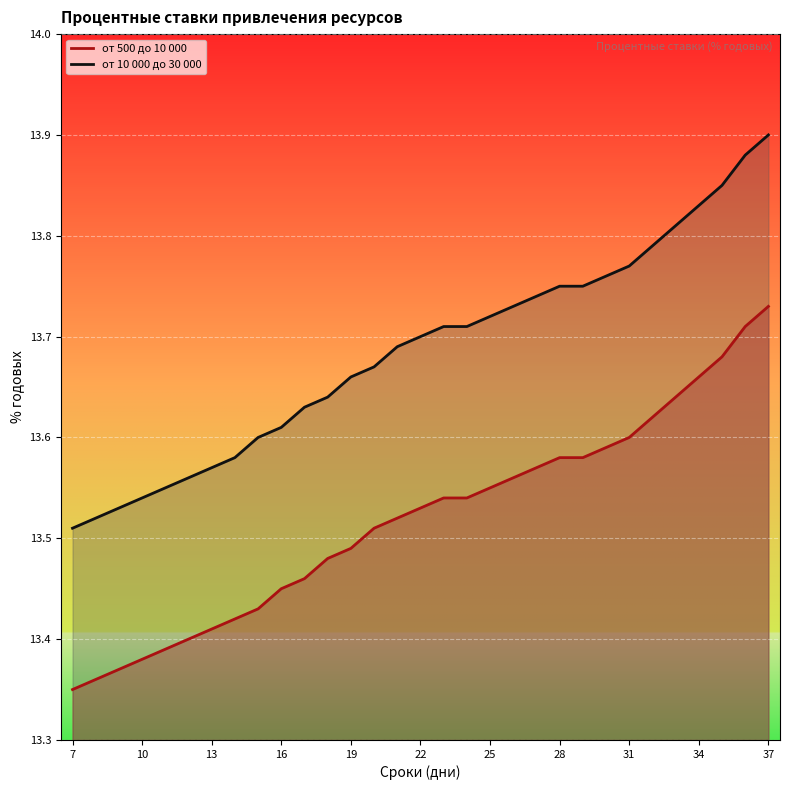

True or false: от 10 000 до 30 000 and от 500 до 10 000 cross at least once.

False